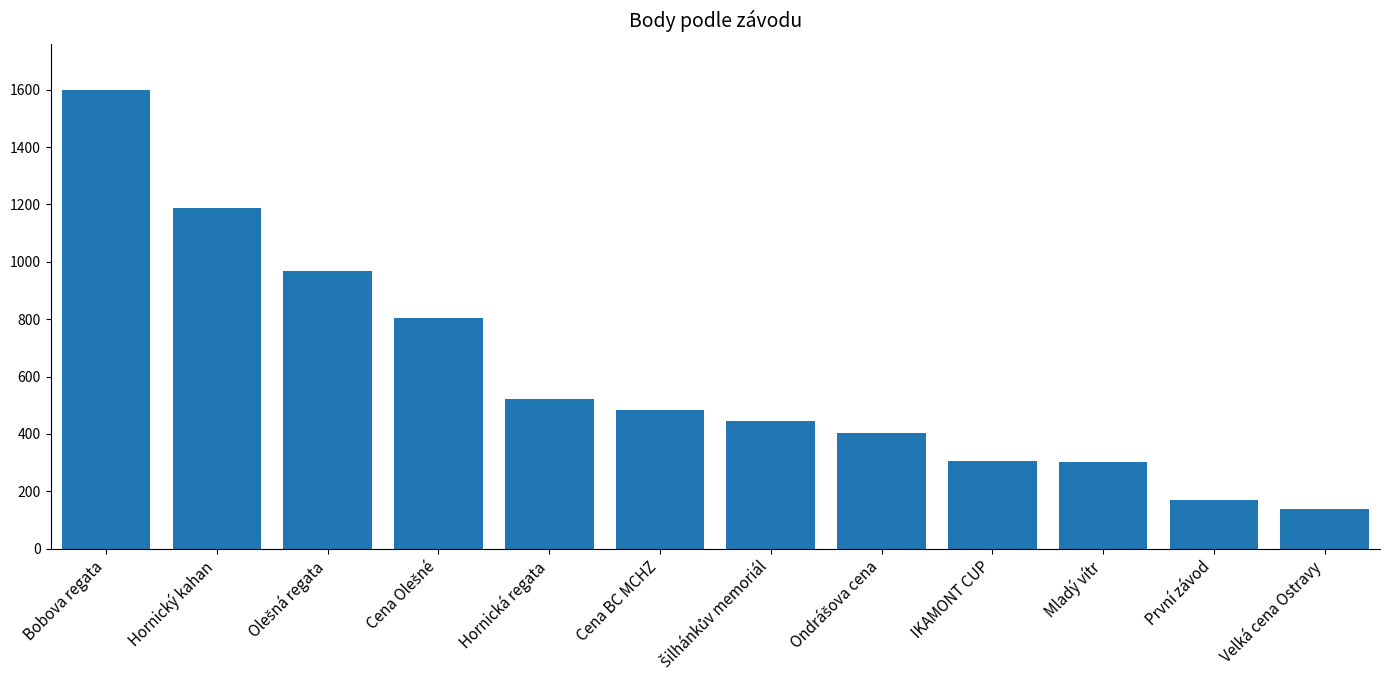

What is the value of the 3rd bar from the left?

969